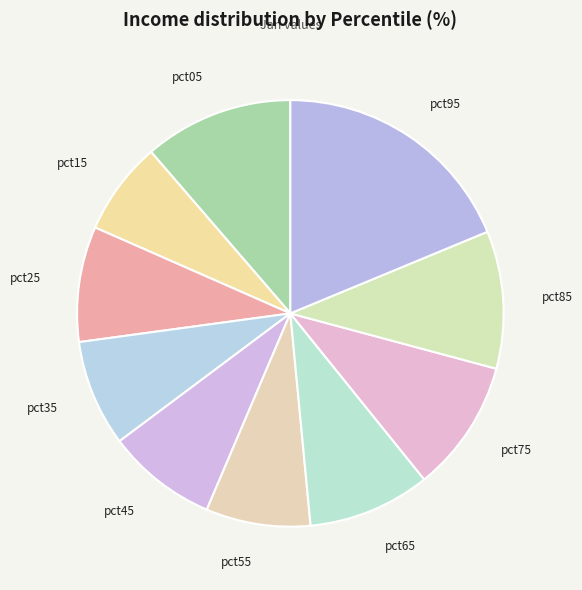

The pct15 slice represents 7% of the pie. True or false?

True